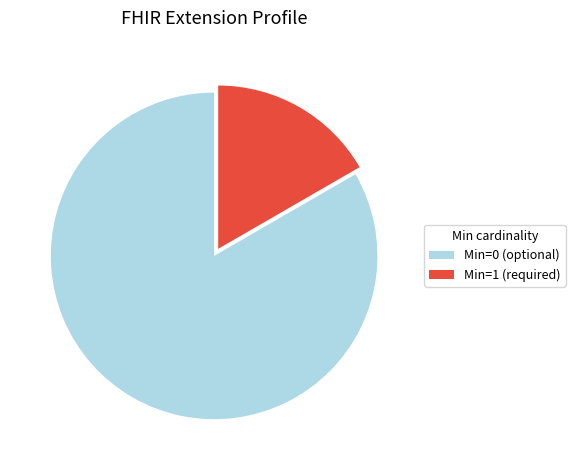

Is there a majority slice in this chart?

Yes